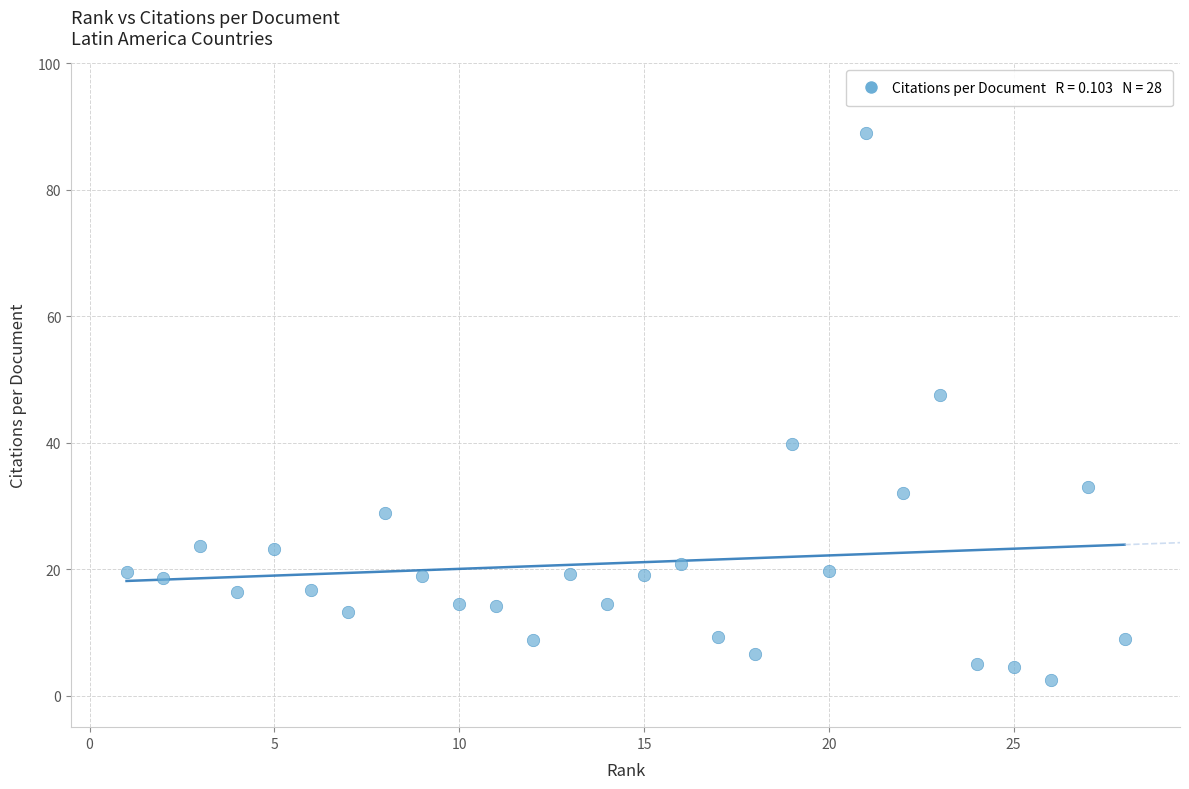

What Y value in the scatter plot is closest to 45?

47.5